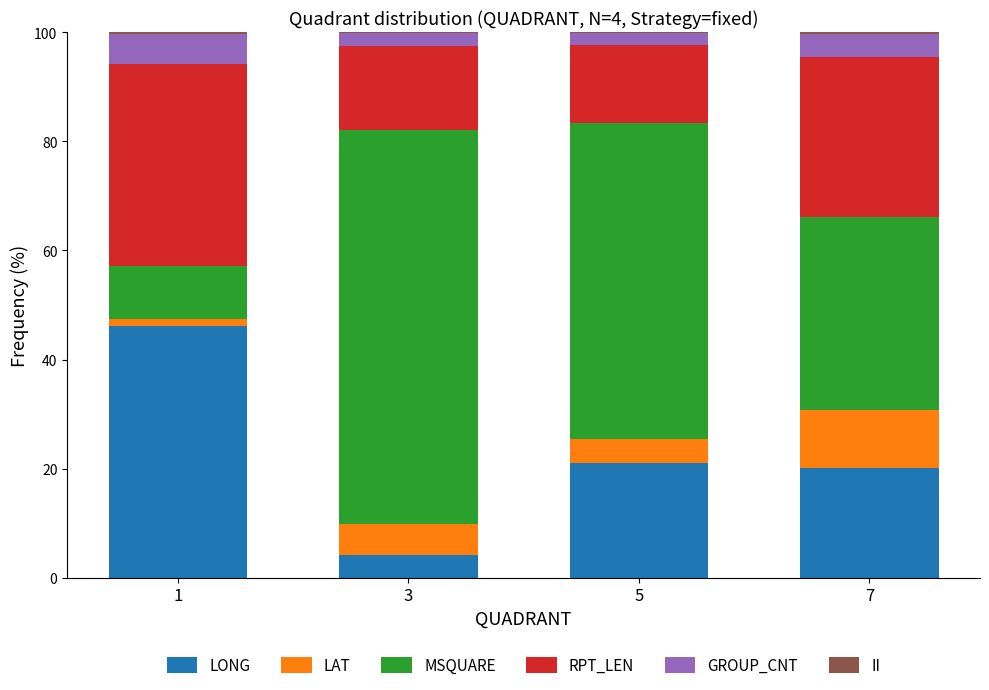

True or false: LONG has a value of 10.8 at 7.

False